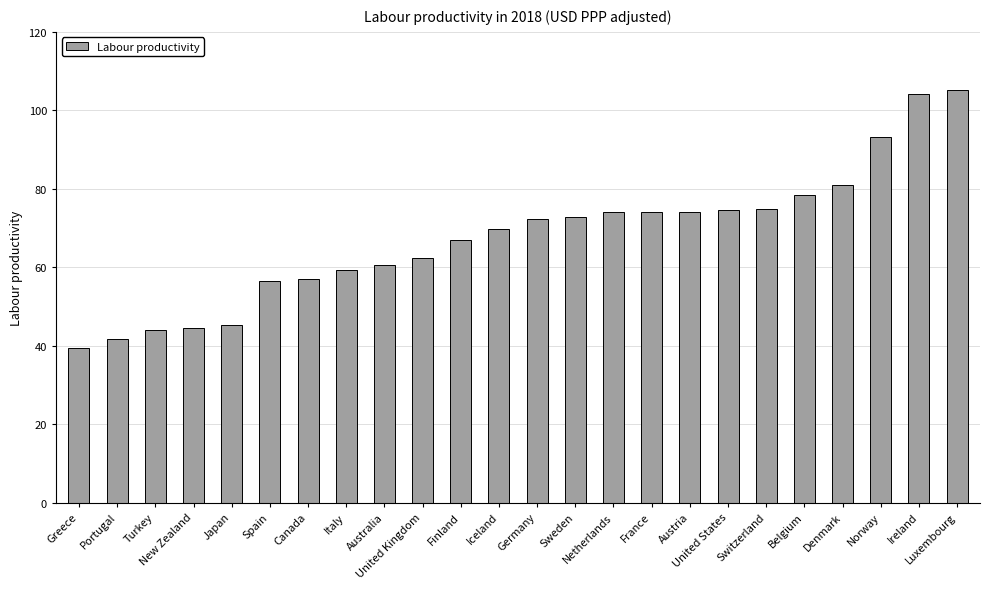

The chart shows a value of 124.2 at United States. True or false?

False